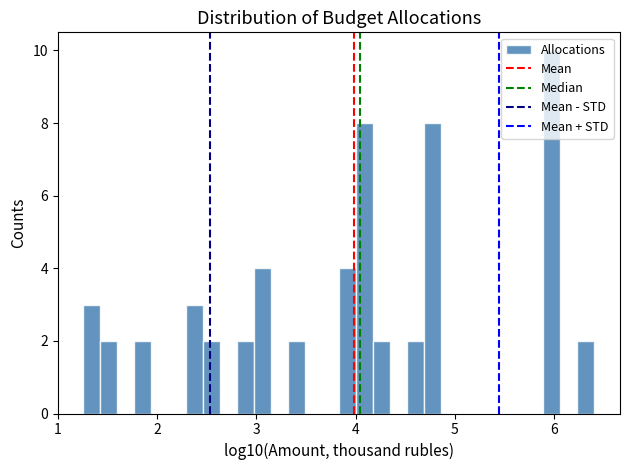

Around what value on the x-axis is the tallest bar? Give the approximate position of its centre, as read against the axis.

6.0